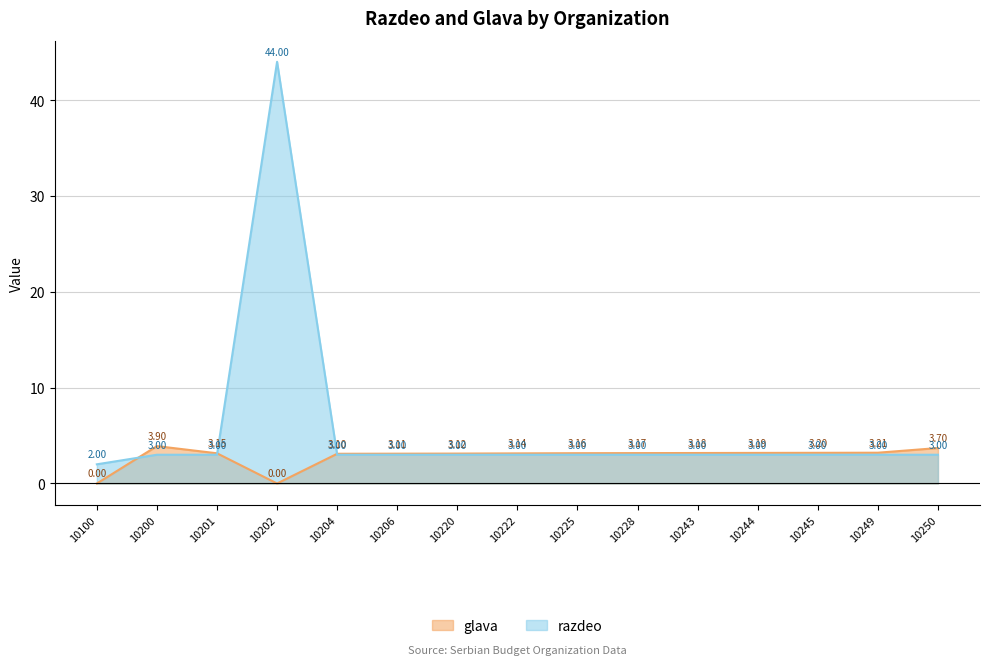

How many positive values does the glava series have?

13